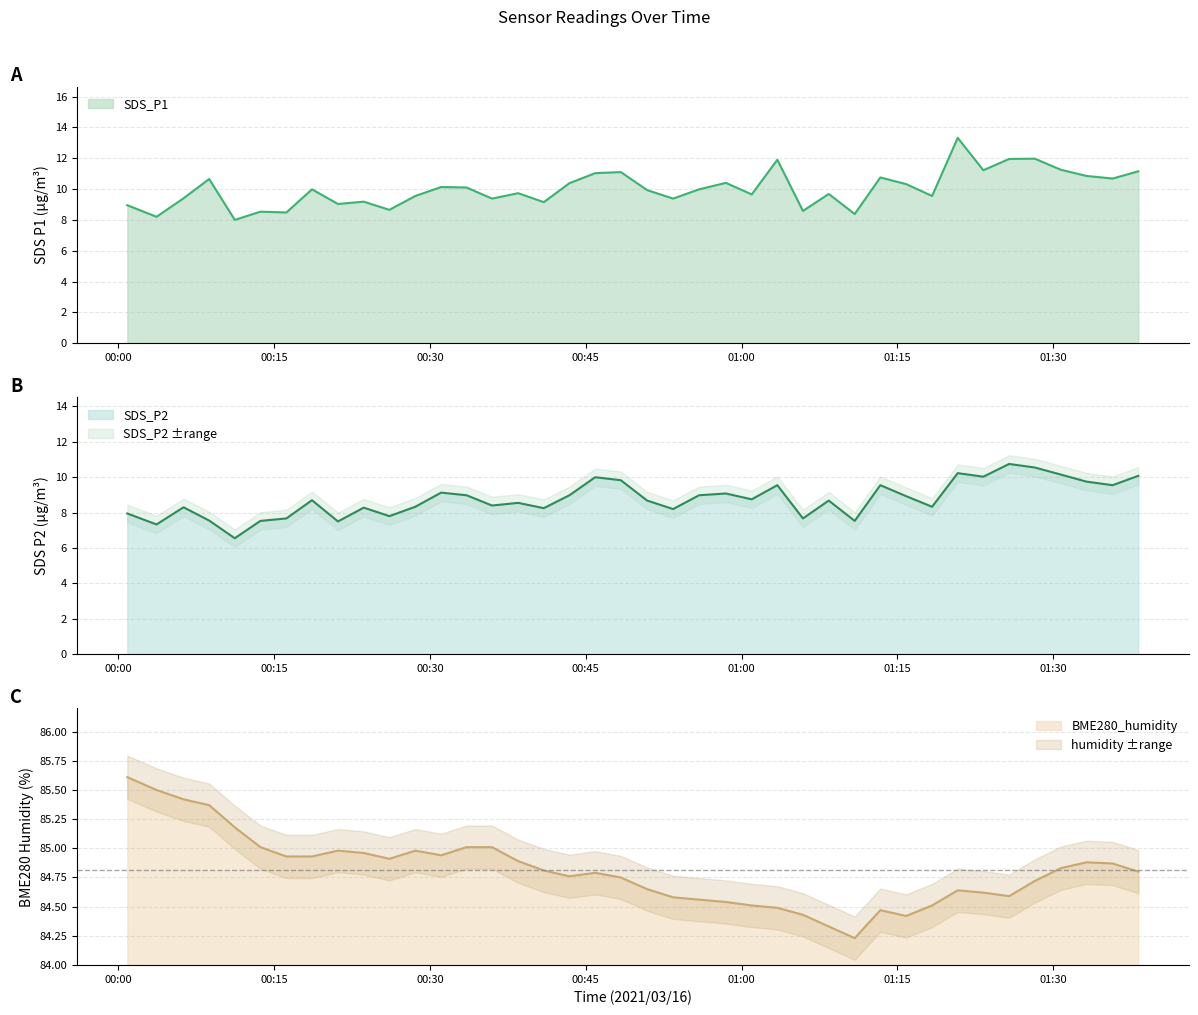

Reading left to right, extract all data points from this chart.

SDS_P1: 2021/03/16 00:00:51=8.9	2021/03/16 00:03:40=8.2	2021/03/16 00:06:16=9.4	2021/03/16 00:08:44=10.7	2021/03/16 00:11:12=8.0	2021/03/16 00:13:40=8.5	2021/03/16 00:16:10=8.5	2021/03/16 00:18:38=10.0	2021/03/16 00:21:08=9.0	2021/03/16 00:23:37=9.2	2021/03/16 00:26:05=8.7	2021/03/16 00:28:35=9.6	2021/03/16 00:31:04=10.1	2021/03/16 00:33:31=10.1	2021/03/16 00:35:58=9.4	2021/03/16 00:38:29=9.7	2021/03/16 00:40:57=9.2	2021/03/16 00:43:25=10.4	2021/03/16 00:45:54=11.0	2021/03/16 00:48:22=11.1	2021/03/16 00:50:54=9.9	2021/03/16 00:53:24=9.4	2021/03/16 00:55:54=10.0	2021/03/16 00:58:29=10.4	2021/03/16 01:00:58=9.7	2021/03/16 01:03:26=11.9	2021/03/16 01:05:54=8.6	2021/03/16 01:08:23=9.7	2021/03/16 01:10:53=8.4	2021/03/16 01:13:21=10.8	2021/03/16 01:15:50=10.3	2021/03/16 01:18:20=9.6	2021/03/16 01:20:48=13.3	2021/03/16 01:23:16=11.2	2021/03/16 01:25:45=11.9	2021/03/16 01:28:13=12.0	2021/03/16 01:30:44=11.2	2021/03/16 01:33:12=10.8	2021/03/16 01:35:43=10.7	2021/03/16 01:38:11=11.2
SDS_P2: 2021/03/16 00:00:51=8.0	2021/03/16 00:03:40=7.3	2021/03/16 00:06:16=8.3	2021/03/16 00:08:44=7.5	2021/03/16 00:11:12=6.5	2021/03/16 00:13:40=7.5	2021/03/16 00:16:10=7.7	2021/03/16 00:18:38=8.7	2021/03/16 00:21:08=7.5	2021/03/16 00:23:37=8.3	2021/03/16 00:26:05=7.8	2021/03/16 00:28:35=8.3	2021/03/16 00:31:04=9.1	2021/03/16 00:33:31=9.0	2021/03/16 00:35:58=8.4	2021/03/16 00:38:29=8.6	2021/03/16 00:40:57=8.2	2021/03/16 00:43:25=9.0	2021/03/16 00:45:54=10.0	2021/03/16 00:48:22=9.8	2021/03/16 00:50:54=8.7	2021/03/16 00:53:24=8.2	2021/03/16 00:55:54=9.0	2021/03/16 00:58:29=9.1	2021/03/16 01:00:58=8.8	2021/03/16 01:03:26=9.6	2021/03/16 01:05:54=7.7	2021/03/16 01:08:23=8.7	2021/03/16 01:10:53=7.5	2021/03/16 01:13:21=9.6	2021/03/16 01:15:50=8.9	2021/03/16 01:18:20=8.3	2021/03/16 01:20:48=10.2	2021/03/16 01:23:16=10.0	2021/03/16 01:25:45=10.8	2021/03/16 01:28:13=10.6	2021/03/16 01:30:44=10.2	2021/03/16 01:33:12=9.8	2021/03/16 01:35:43=9.6	2021/03/16 01:38:11=10.1
BME280_humidity: 2021/03/16 00:00:51=85.6	2021/03/16 00:03:40=85.5	2021/03/16 00:06:16=85.4	2021/03/16 00:08:44=85.4	2021/03/16 00:11:12=85.2	2021/03/16 00:13:40=85.0	2021/03/16 00:16:10=84.9	2021/03/16 00:18:38=84.9	2021/03/16 00:21:08=85.0	2021/03/16 00:23:37=85.0	2021/03/16 00:26:05=84.9	2021/03/16 00:28:35=85.0	2021/03/16 00:31:04=84.9	2021/03/16 00:33:31=85.0	2021/03/16 00:35:58=85.0	2021/03/16 00:38:29=84.9	2021/03/16 00:40:57=84.8	2021/03/16 00:43:25=84.8	2021/03/16 00:45:54=84.8	2021/03/16 00:48:22=84.8	2021/03/16 00:50:54=84.7	2021/03/16 00:53:24=84.6	2021/03/16 00:55:54=84.6	2021/03/16 00:58:29=84.5	2021/03/16 01:00:58=84.5	2021/03/16 01:03:26=84.5	2021/03/16 01:05:54=84.4	2021/03/16 01:08:23=84.3	2021/03/16 01:10:53=84.2	2021/03/16 01:13:21=84.5	2021/03/16 01:15:50=84.4	2021/03/16 01:18:20=84.5	2021/03/16 01:20:48=84.6	2021/03/16 01:23:16=84.6	2021/03/16 01:25:45=84.6	2021/03/16 01:28:13=84.7	2021/03/16 01:30:44=84.8	2021/03/16 01:33:12=84.9	2021/03/16 01:35:43=84.9	2021/03/16 01:38:11=84.8